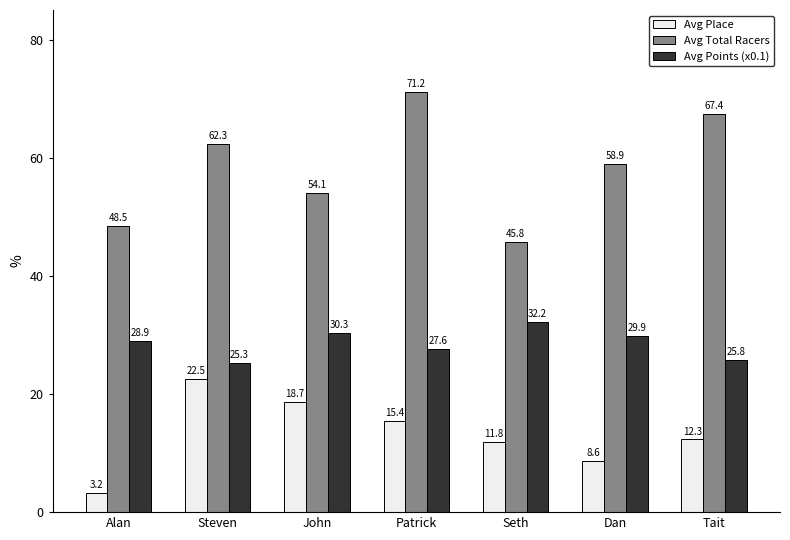

Count the number of data series in this chart.

3